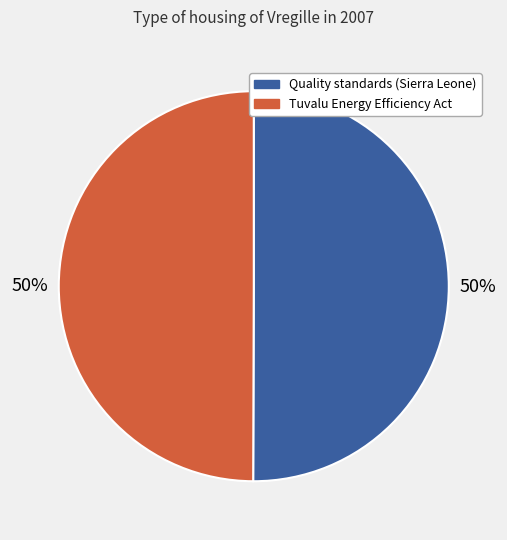

What is the ratio of the value at Tuvalu Energy Efficiency Act to the value at Quality standards (Sierra Leone)?

1.0